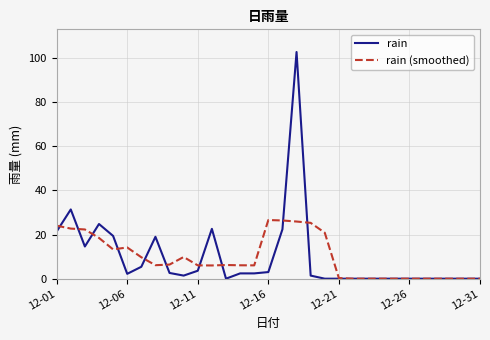

What is the highest value of the rain series?

102.8